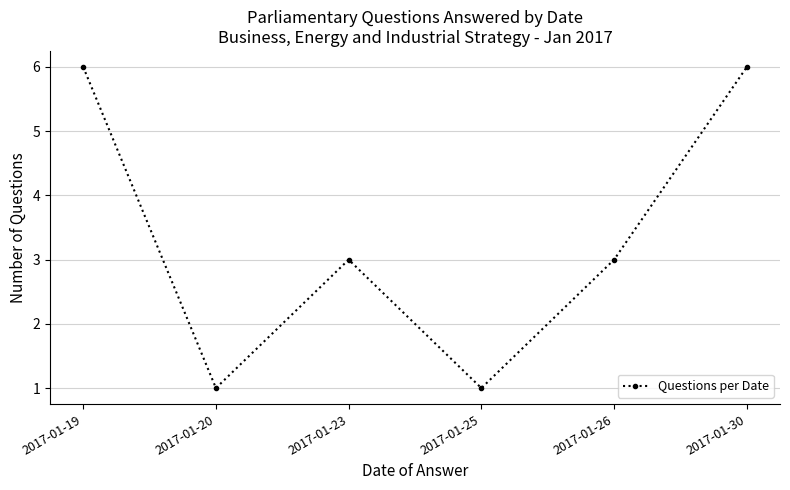

The value at 2017-01-30 is 6. True or false?

True